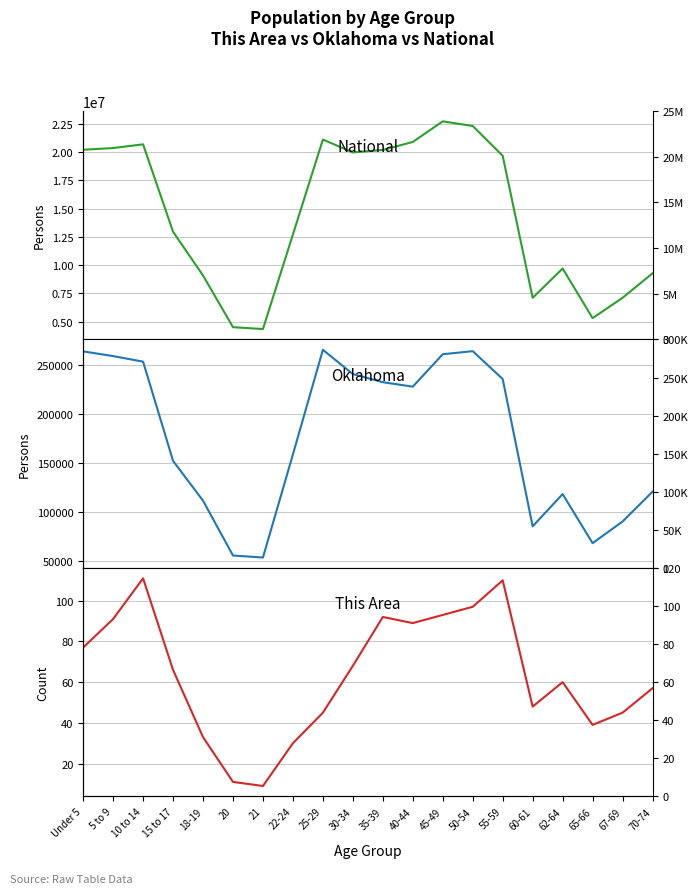

What is the label of the 9th point from the left?

25-29